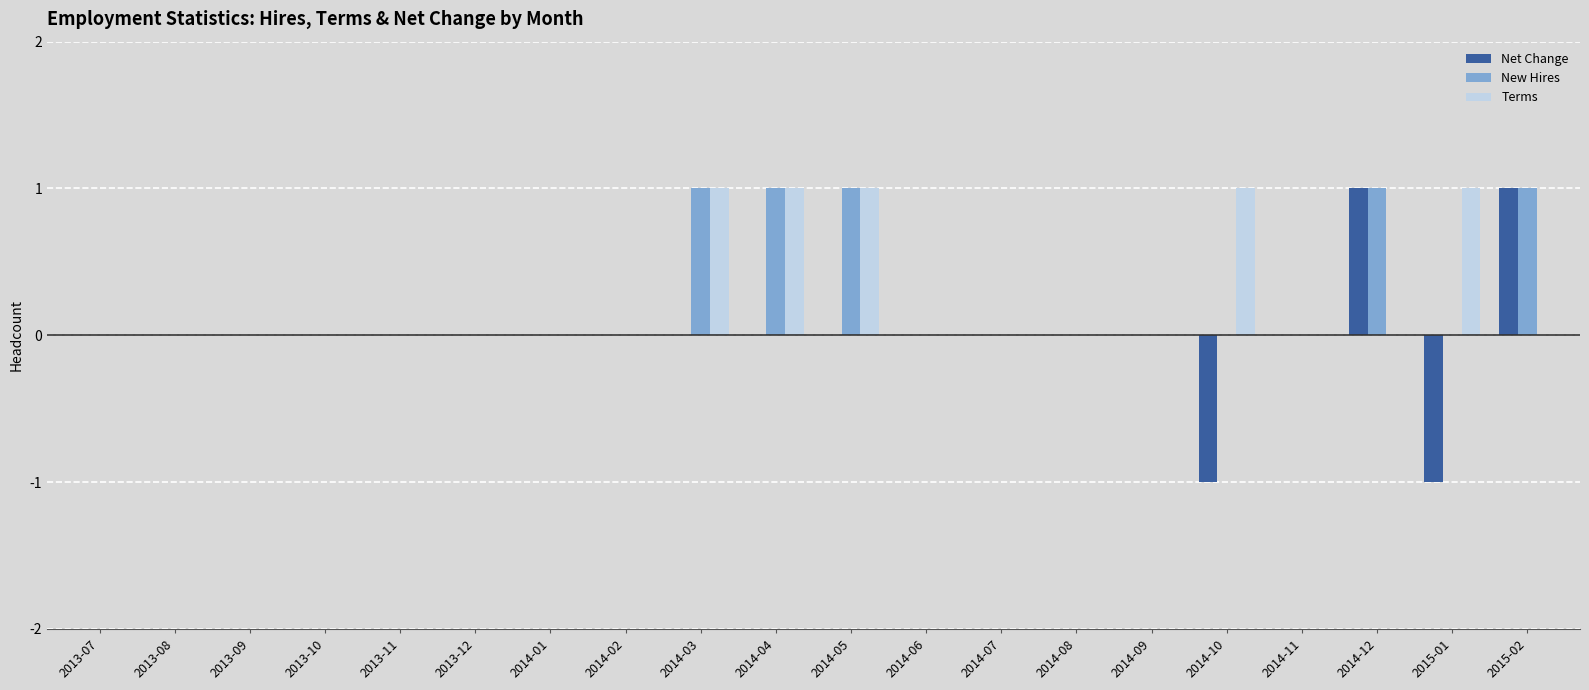

Is it true that Net Change equals 0 at 2014-07?

True